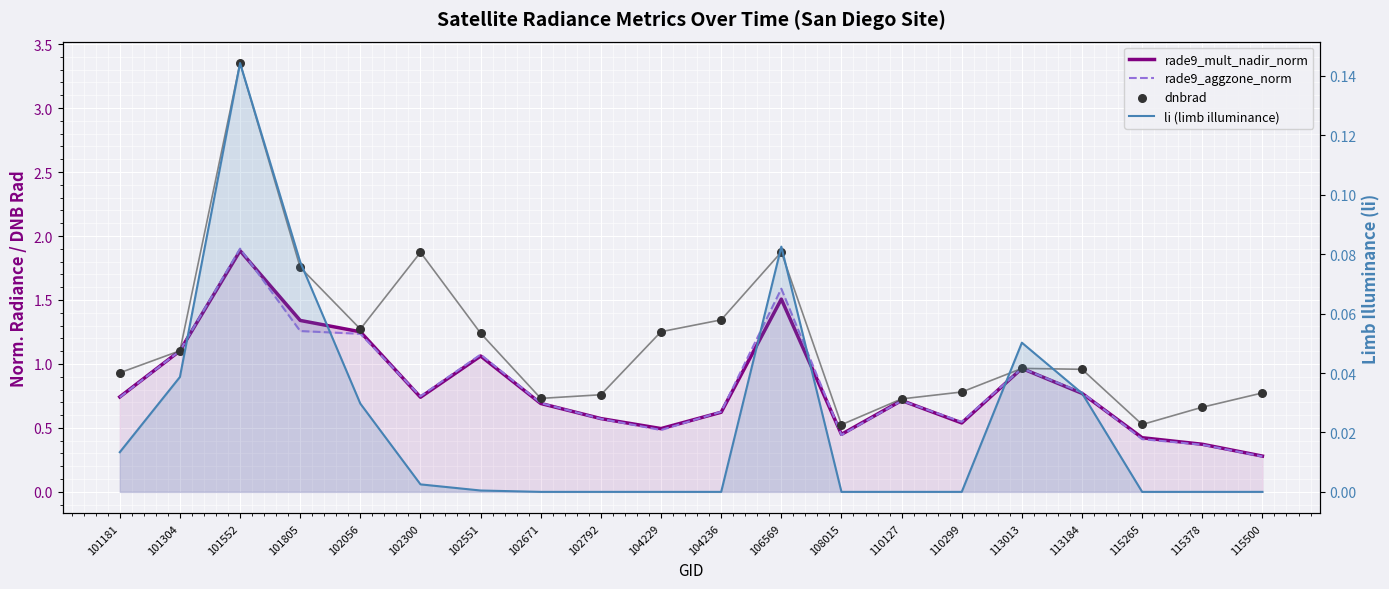

What are all the series names shown in the legend?

rade9_mult_nadir_norm, rade9_aggzone_norm, dnbrad, li (limb illuminance)